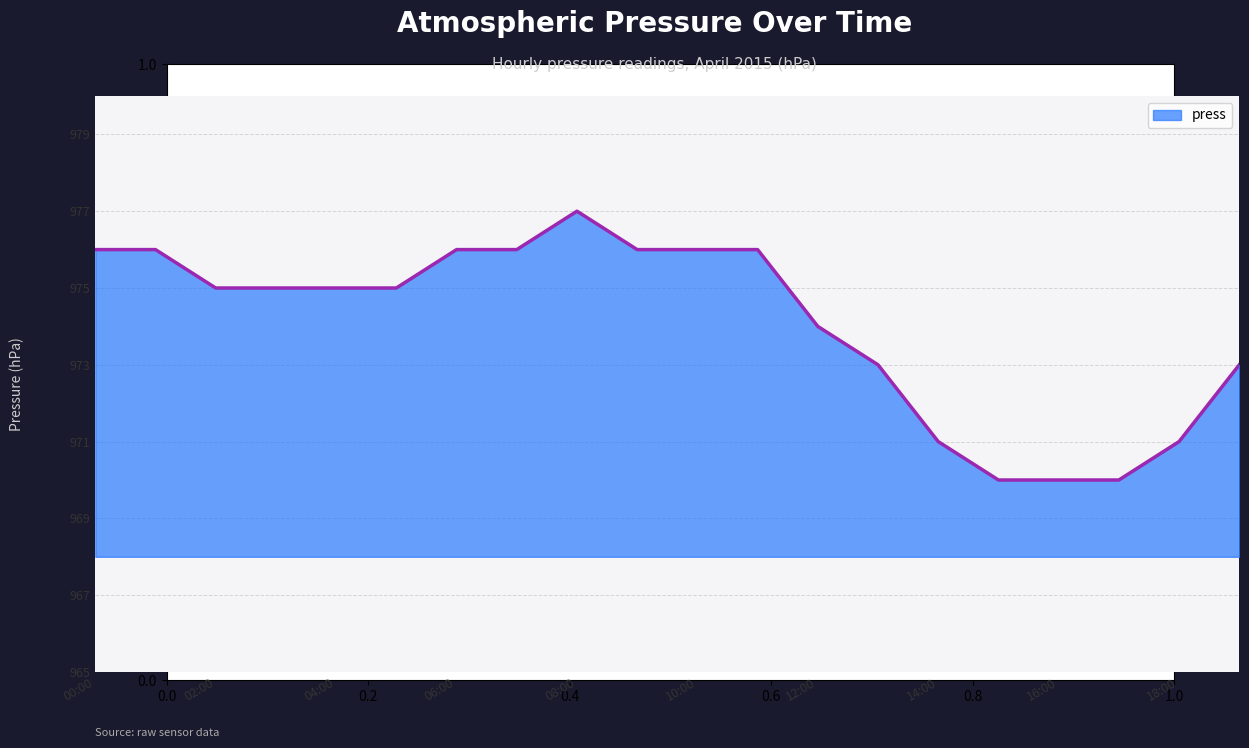

At which category does the chart reach its minimum across all series?

15